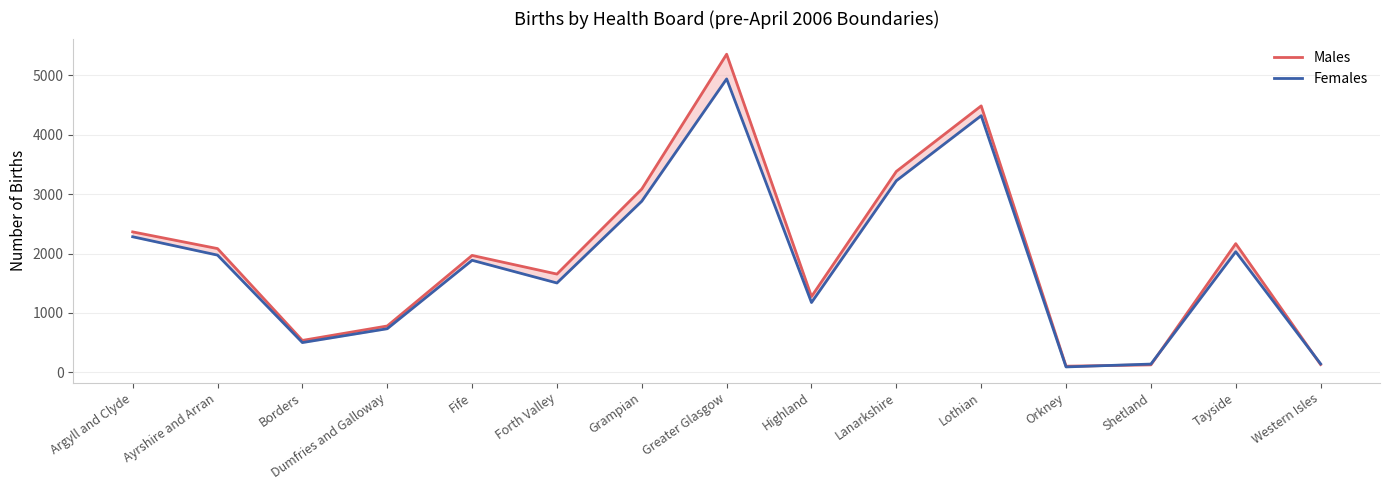

Count the number of categories in the chart.

15